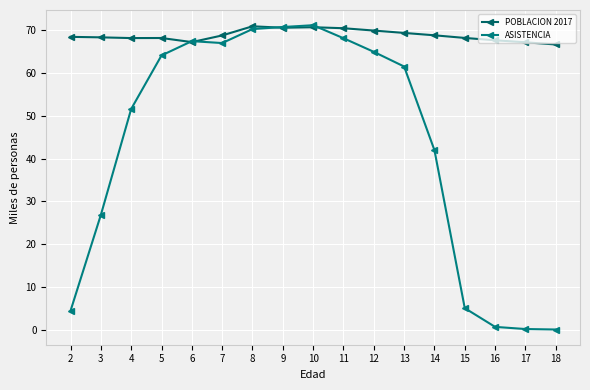

What is the value of the ASISTENCIA point at the 10th from the left?

68.1